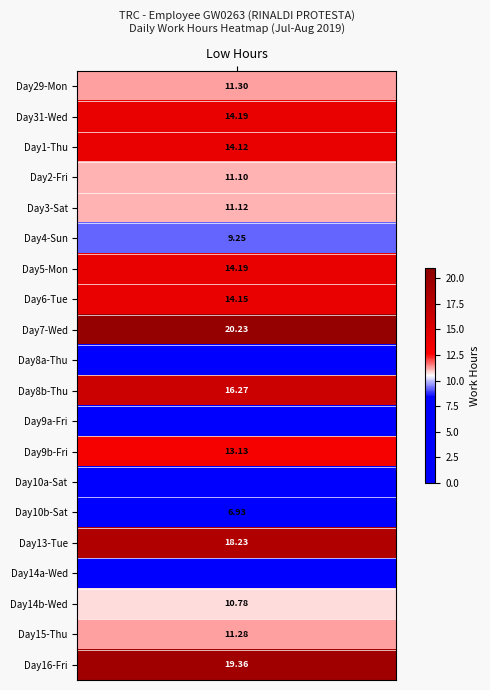

Count the number of categories in the chart.

20